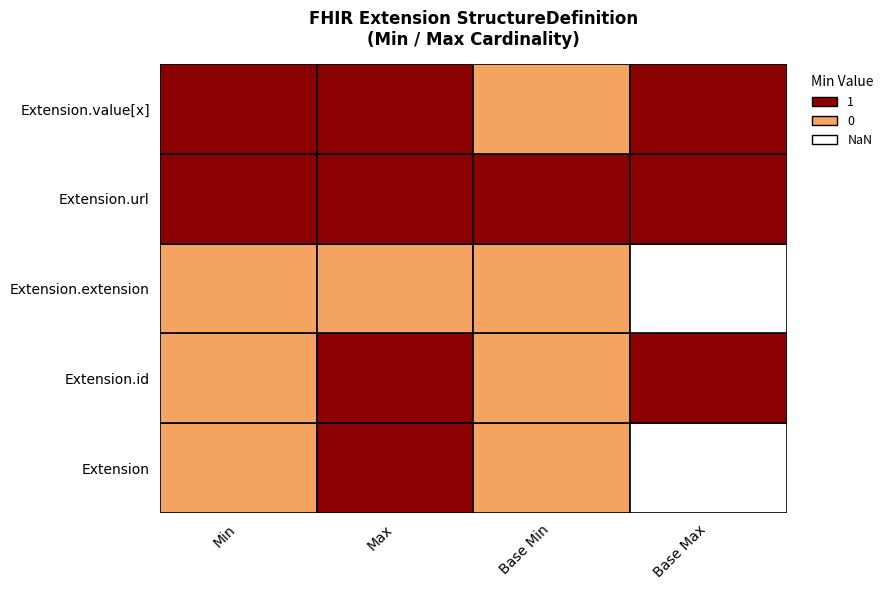

Between 1 and 0, which is larger?

1